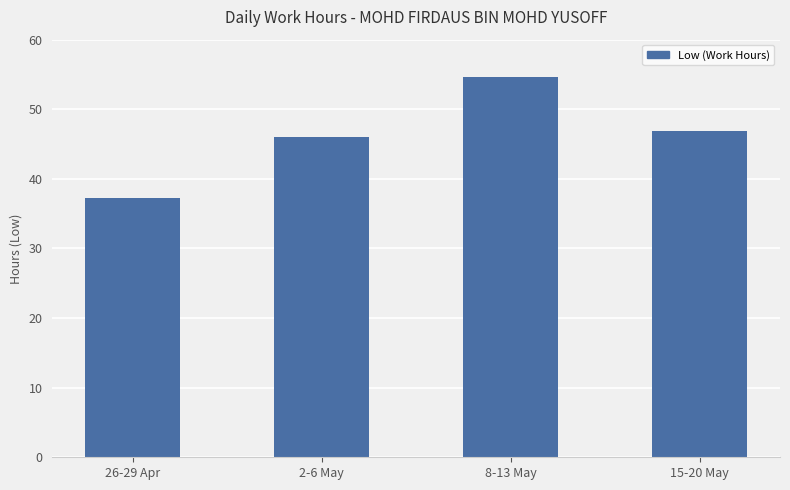

Where is the data nearest to the value 45?

2-6 May